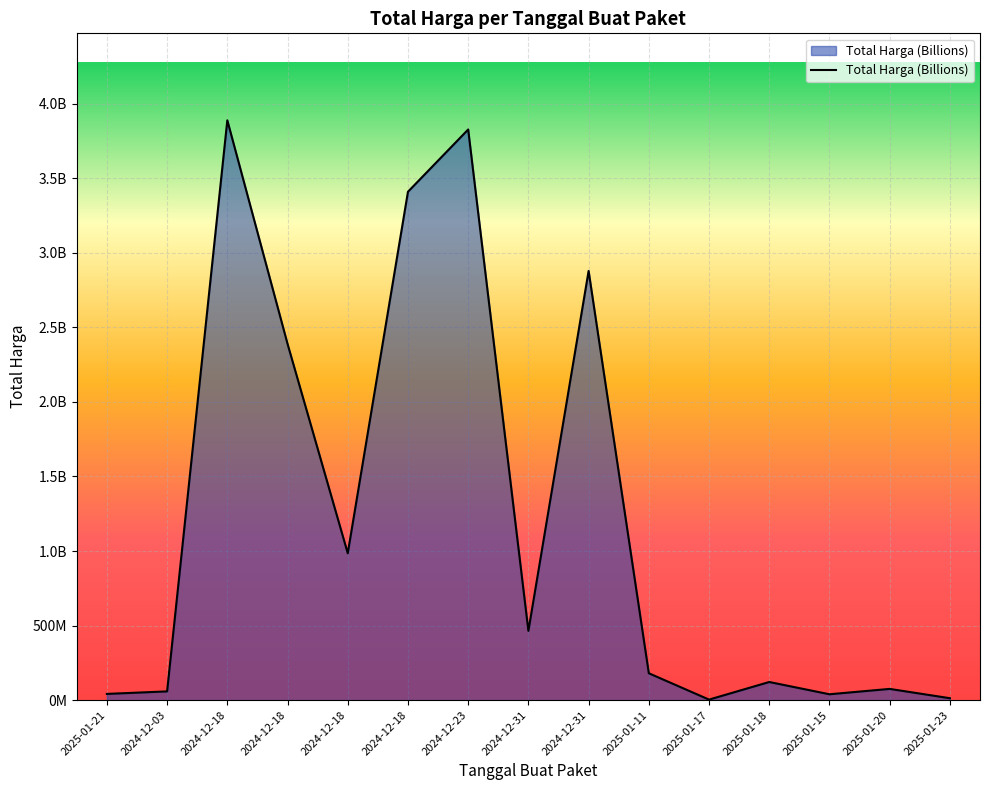

Does the chart have visible grid lines?

Yes